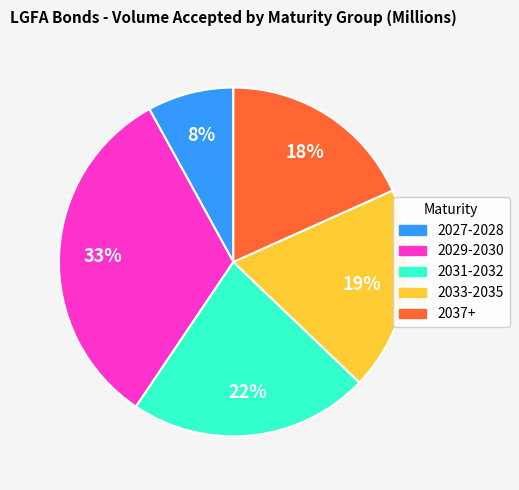

Count the number of slices in the pie.

5